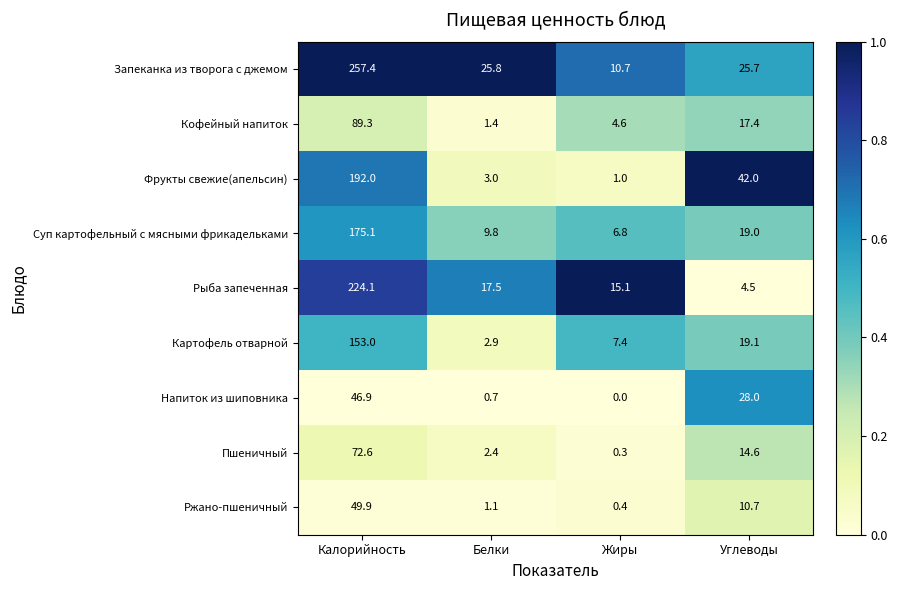

What is the sum of the Рыба запеченная values at Жиры and Белки?

32.6